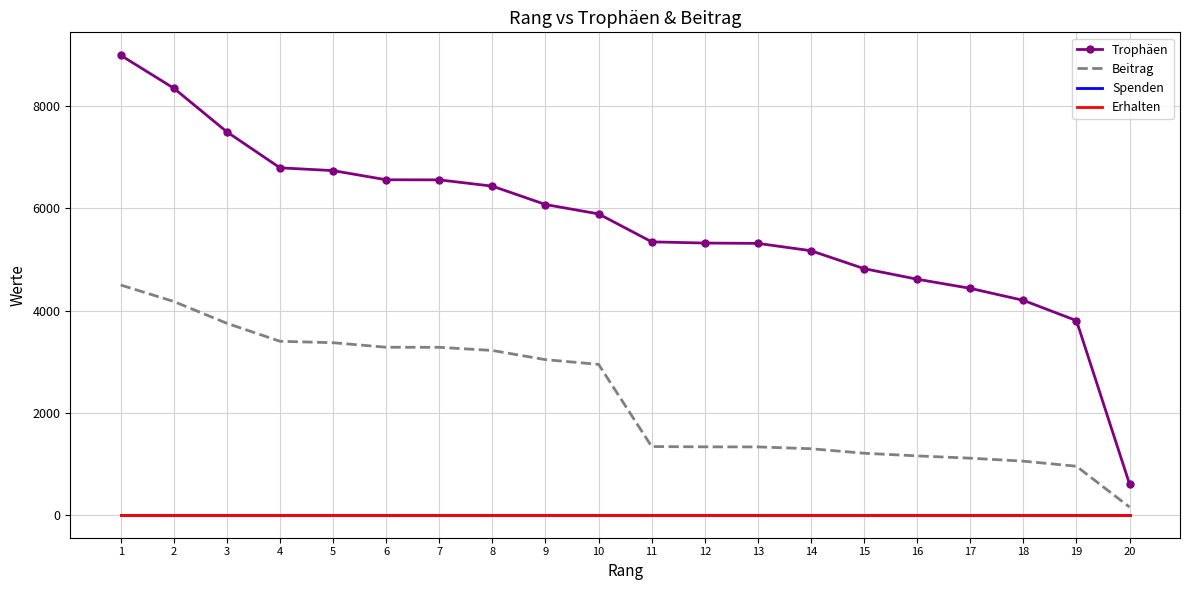

What are all the series names shown in the legend?

Trophäen, Beitrag, Spenden, Erhalten